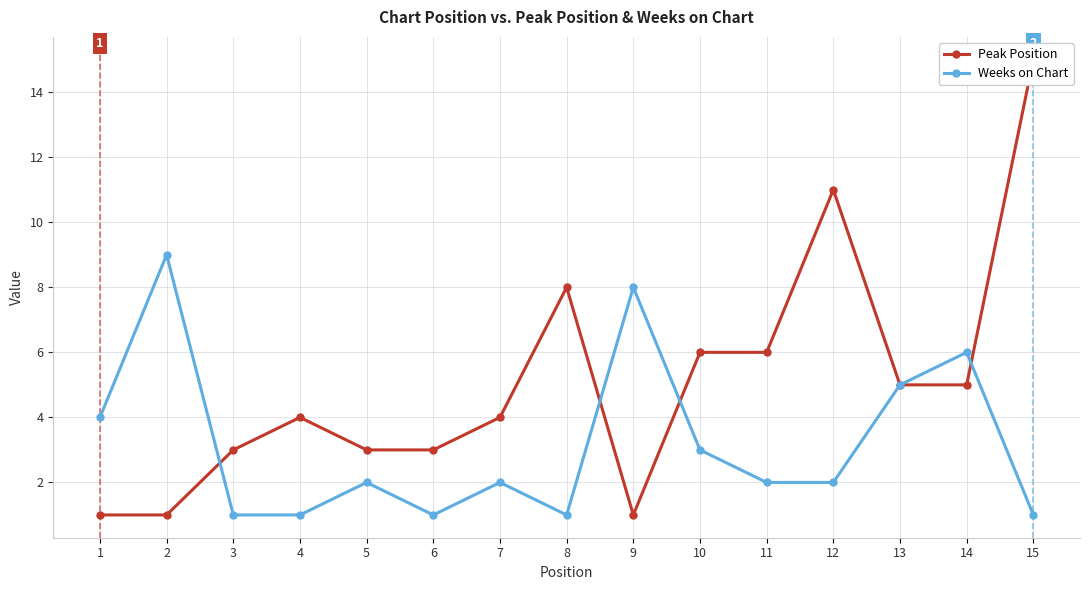

What is the value of the Peak Position point at the 1st from the left?

1